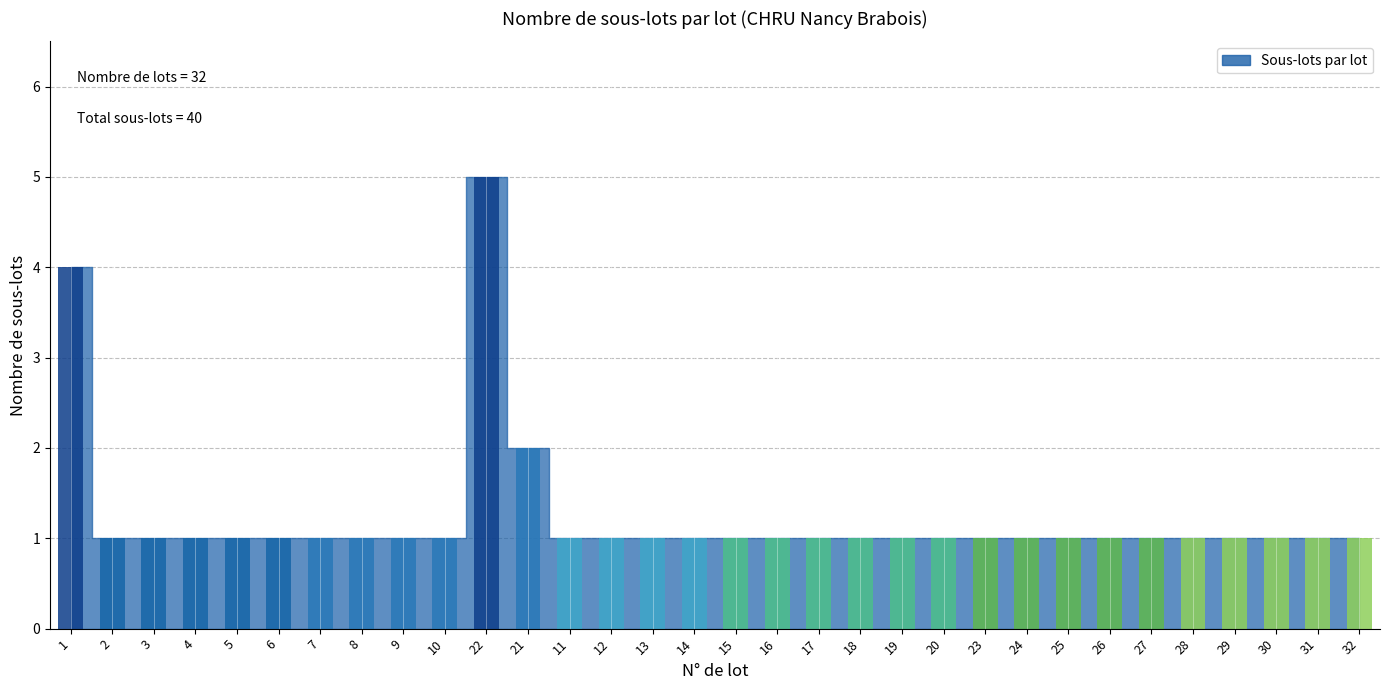

The value at 27 is 1. True or false?

True